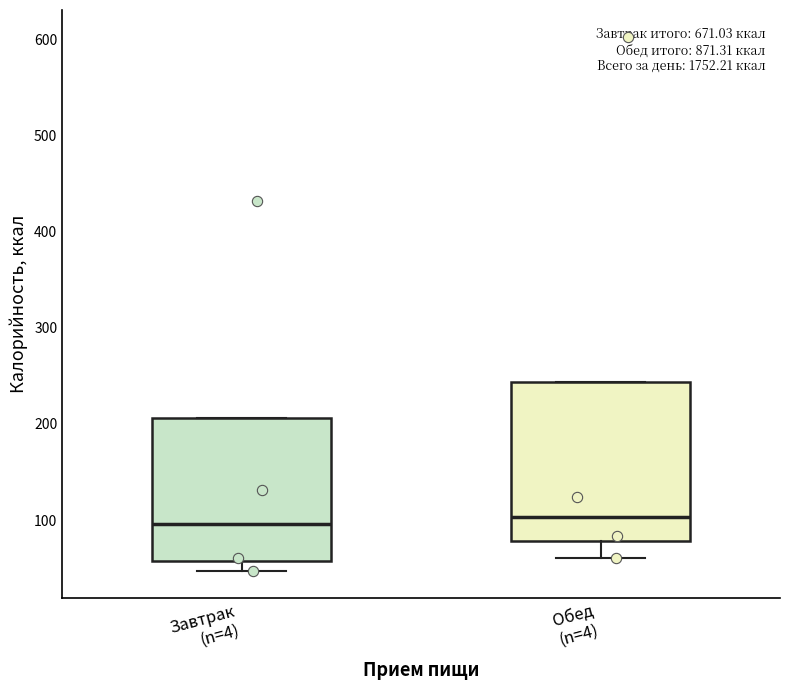

Reading left to right, transcribe this box plot: for each box, give where its median line is, the range the box spans, and where its two whiskers end, as read against the y-axis. The values are not printed on the chart, so give them approximately, as read against the axis.

Завтрак (n=4): median 100, box 60 to 210, whiskers 50 to 210
Обед (n=4): median 100, box 80 to 240, whiskers 60 to 240